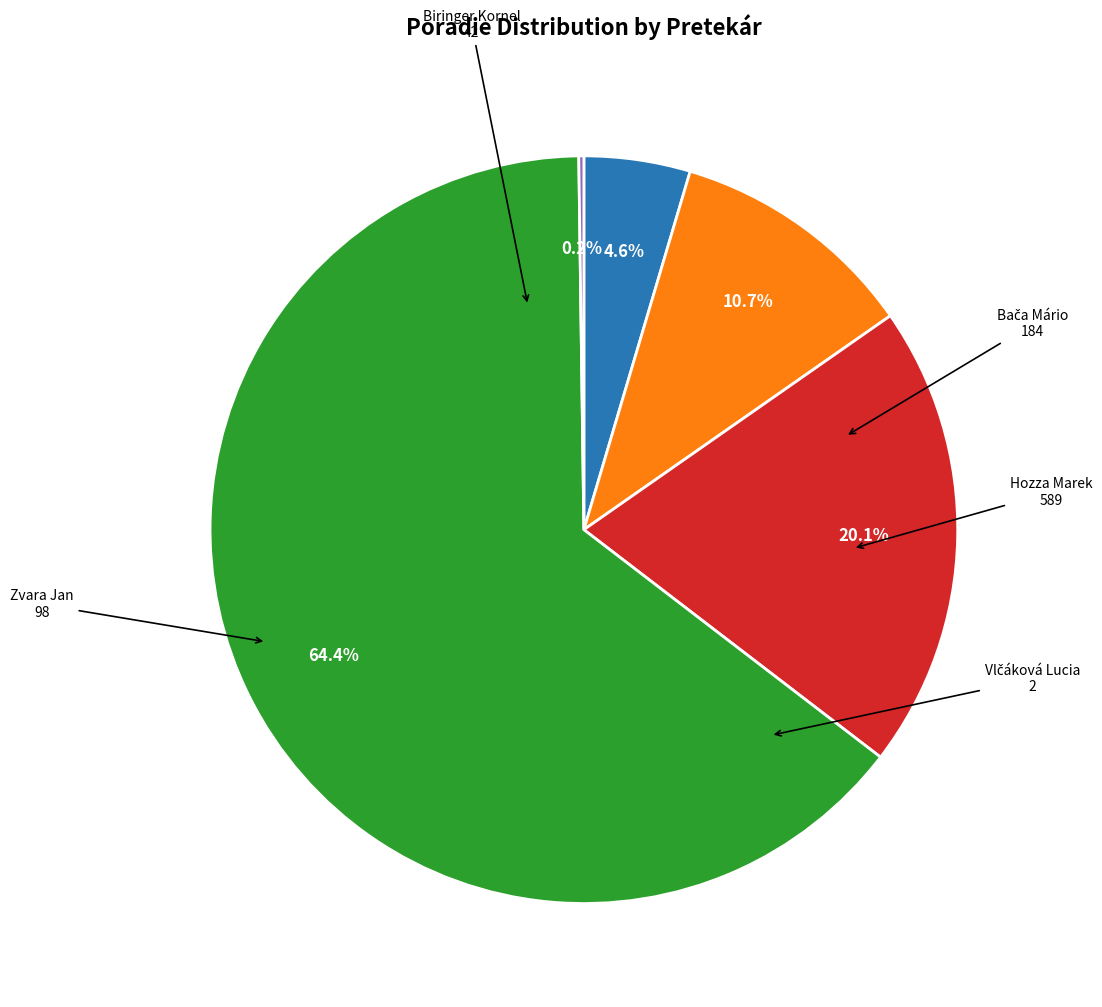

Does any single category account for the majority?

Yes